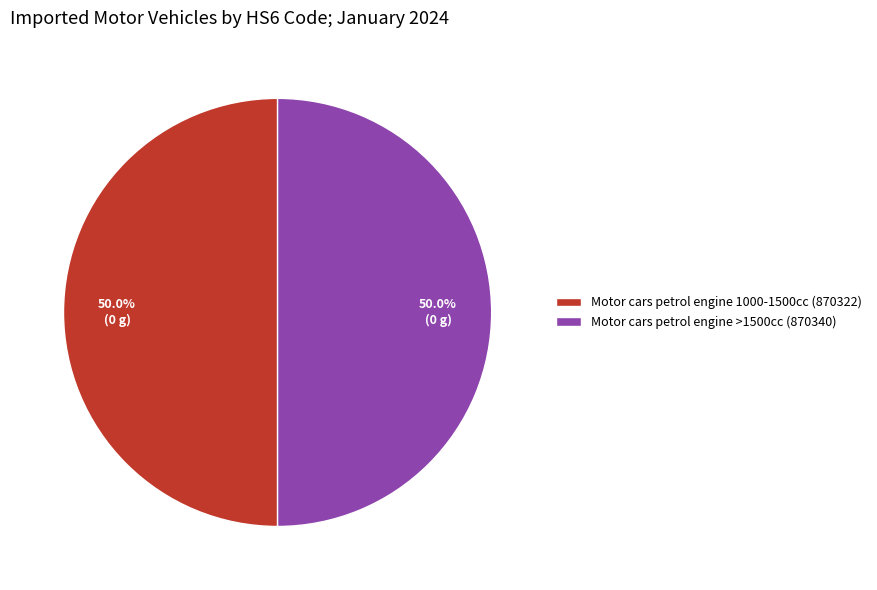

Approximately how many times larger is the value at Motor cars petrol engine 1000-1500cc (870322) compared to Motor cars petrol engine >1500cc (870340)?

1.0